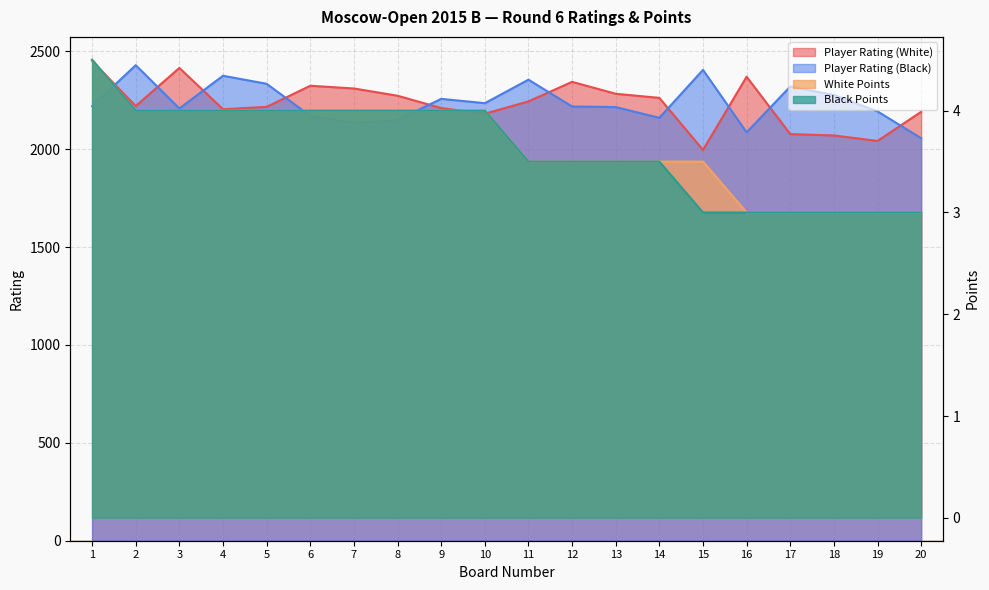

At which label does White Points reach its peak?

1